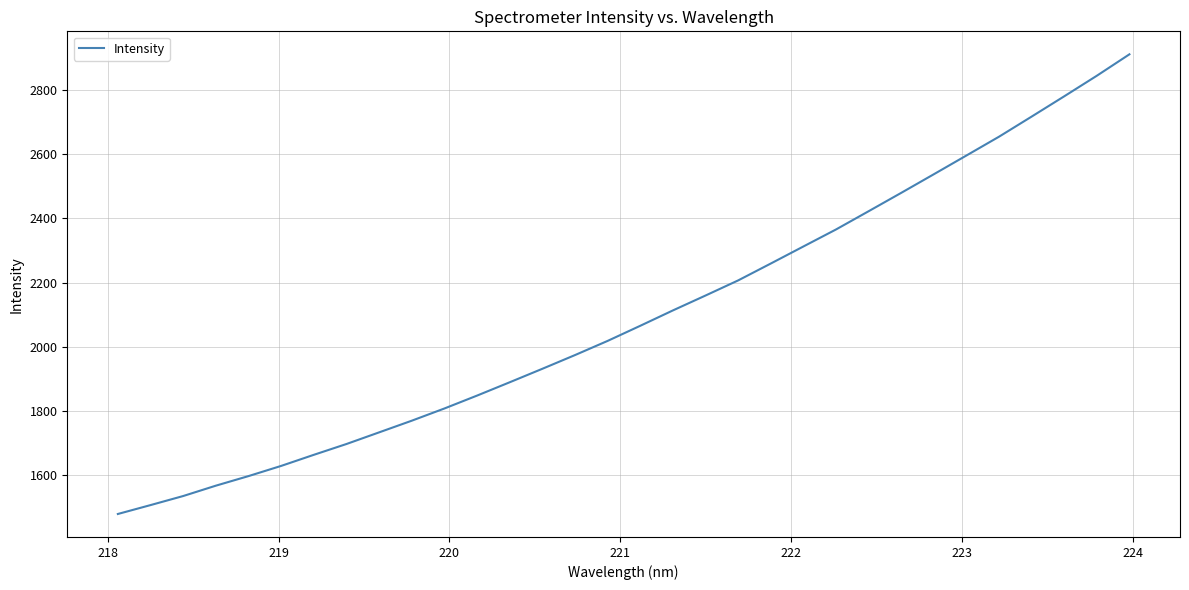

How many lines are shown in the chart?

1